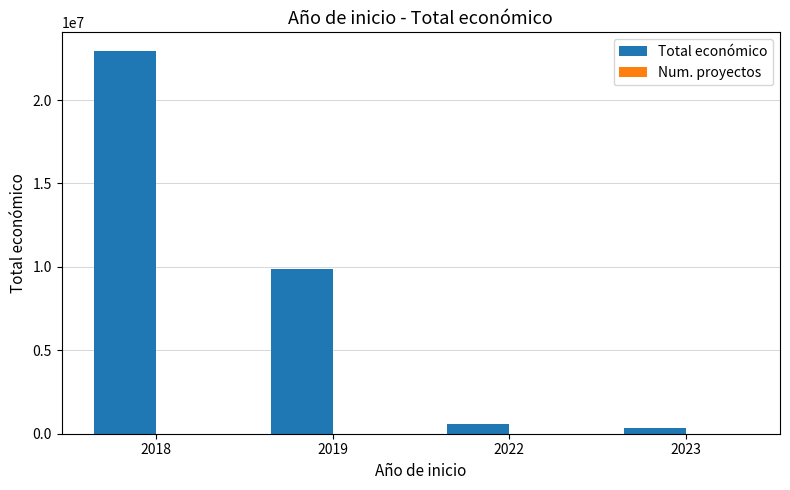

Between 2019 and 2023, which series saw the biggest shift?

Total económico